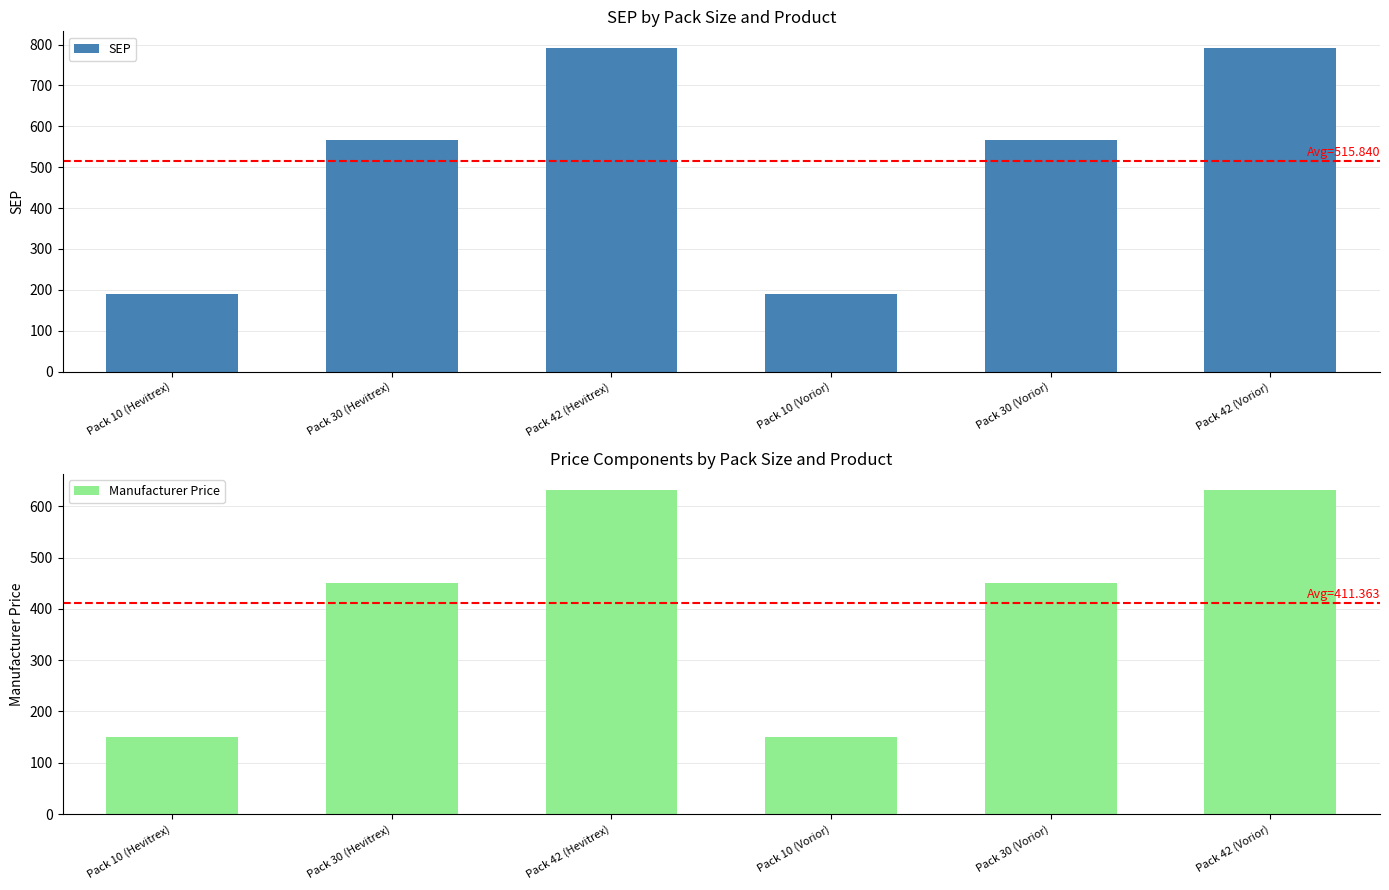

Which series has the largest range (max minus min)?

SEP